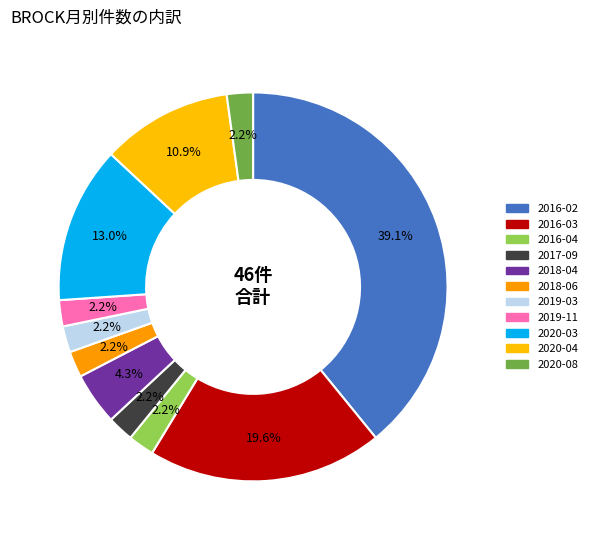

The 2016-04 slice represents 1% of the pie. True or false?

False